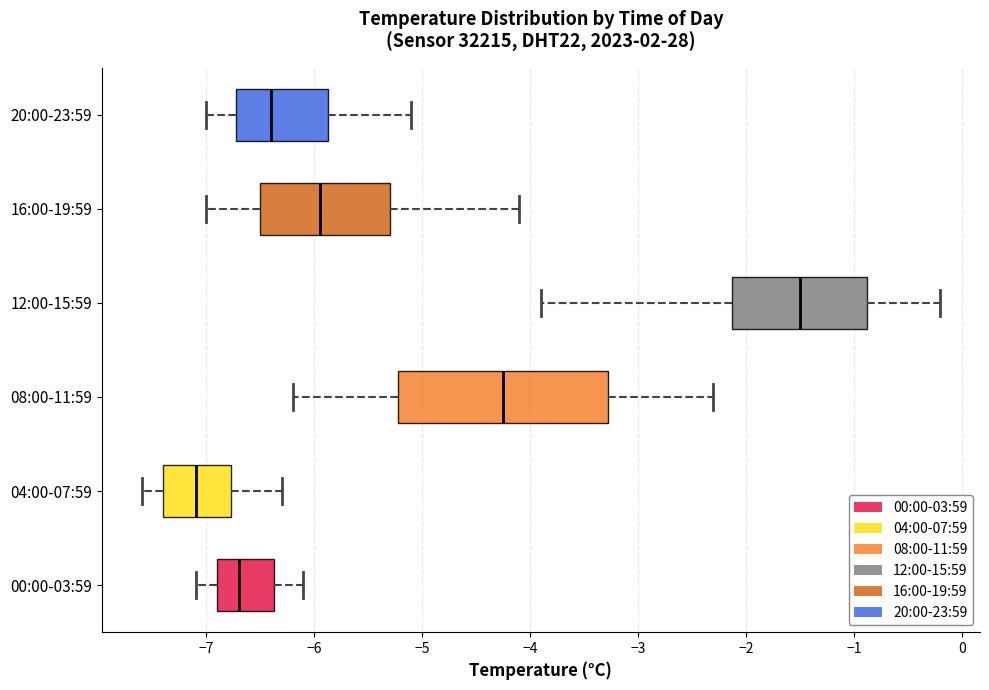

Reading bottom to top, transcribe this box plot: for each box, give where its median line is, the range the box spans, and where its two whiskers end, as read against the x-axis. The values are not printed on the chart, so give them approximately, as read against the axis.

00:00-03:59: median -6.7, box -6.9 to -6.4, whiskers -7.1 to -6.1
04:00-07:59: median -7.1, box -7.4 to -6.8, whiskers -7.6 to -6.3
08:00-11:59: median -4.2, box -5.2 to -3.3, whiskers -6.2 to -2.3
12:00-15:59: median -1.5, box -2.1 to -0.9, whiskers -3.9 to -0.2
16:00-19:59: median -5.9, box -6.5 to -5.3, whiskers -7.0 to -4.1
20:00-23:59: median -6.4, box -6.7 to -5.9, whiskers -7.0 to -5.1